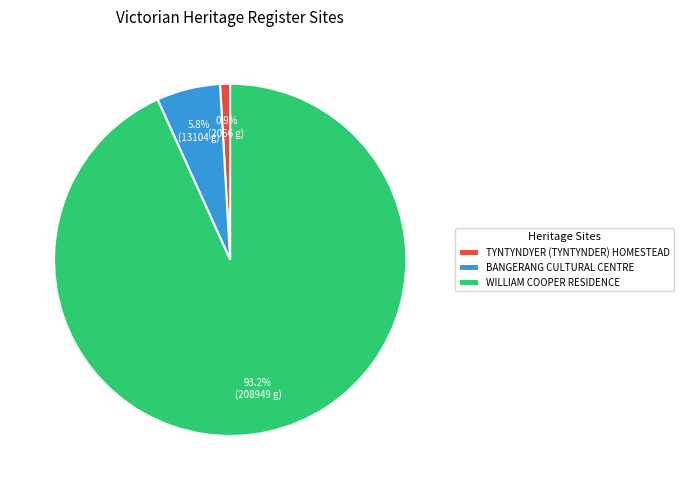

Which slice is the largest?

WILLIAM COOPER RESIDENCE